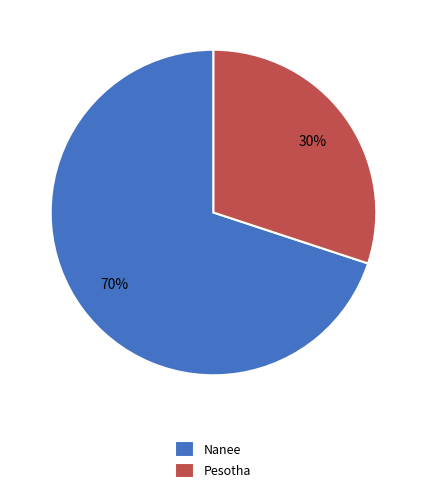

Which category accounts for the majority?

Nanee